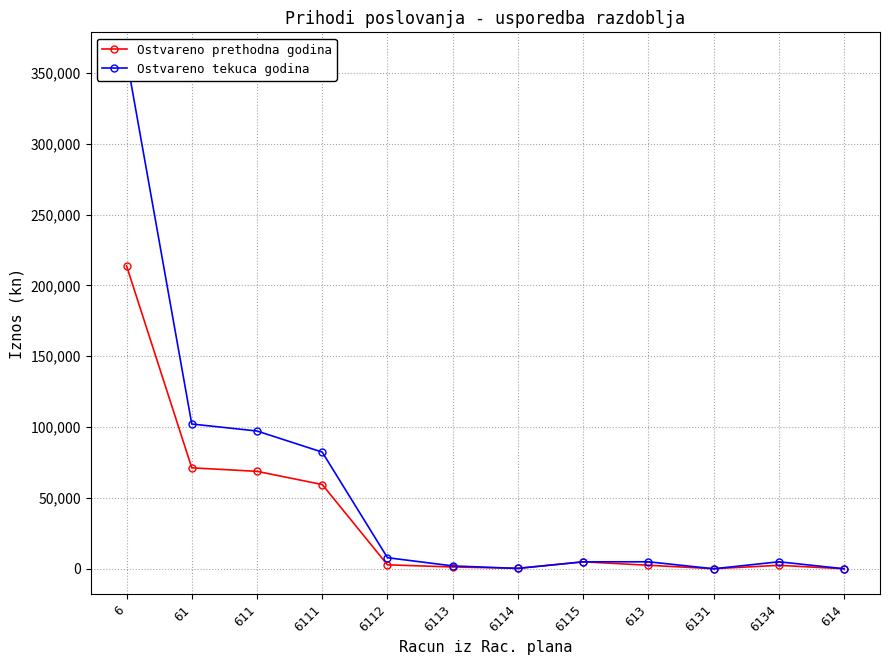

Rank the series at 6 from highest to lowest value.

Ostvareno tekuca godina, Ostvareno prethodna godina